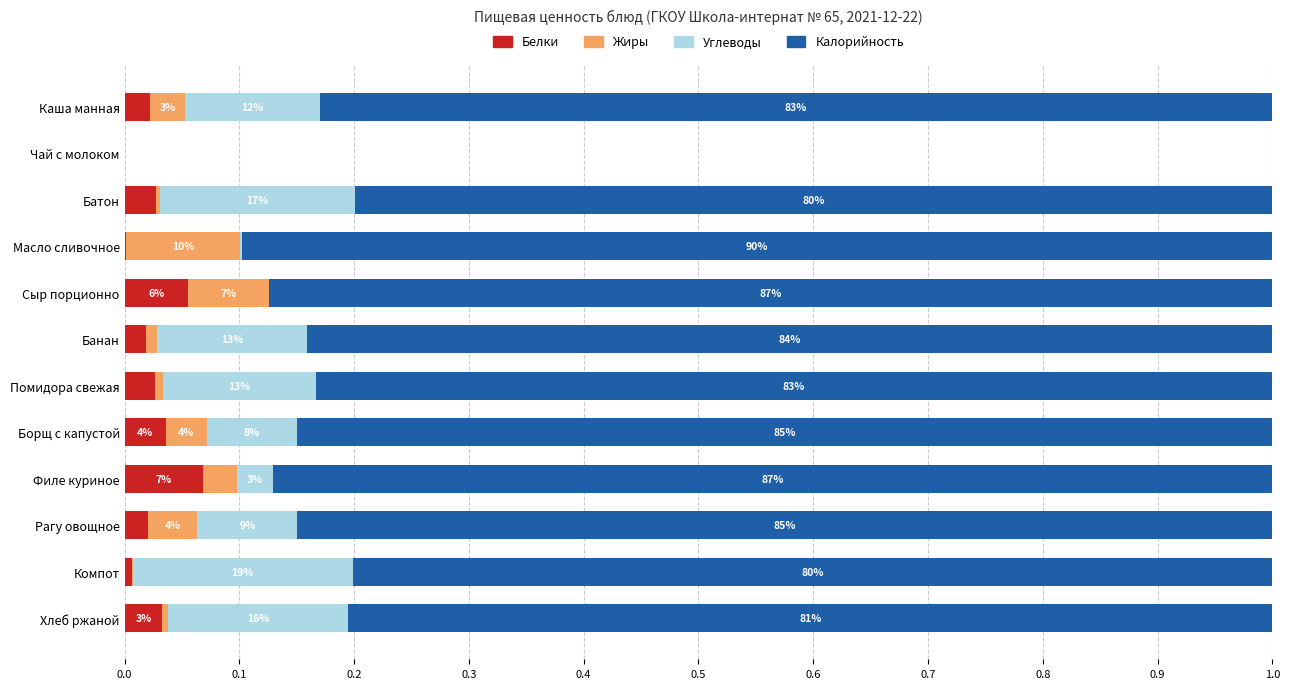

What are all the series names shown in the legend?

Белки, Жиры, Углеводы, Калорийность